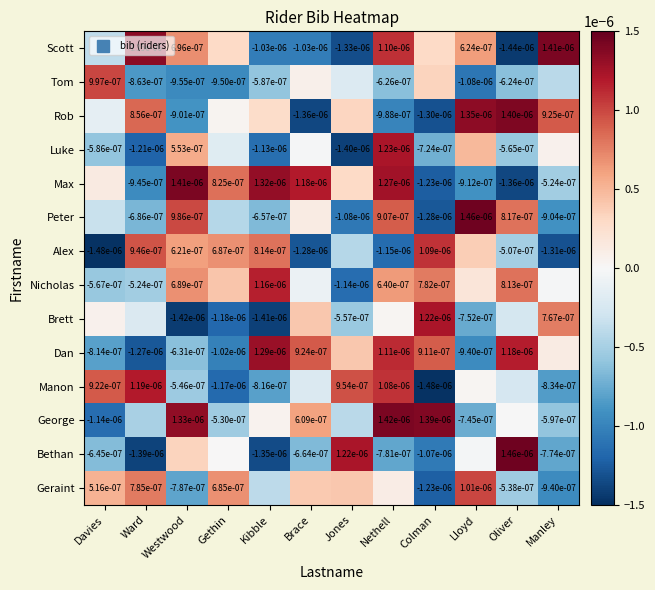

Which label corresponds to the largest value in the chart?

Lloyd